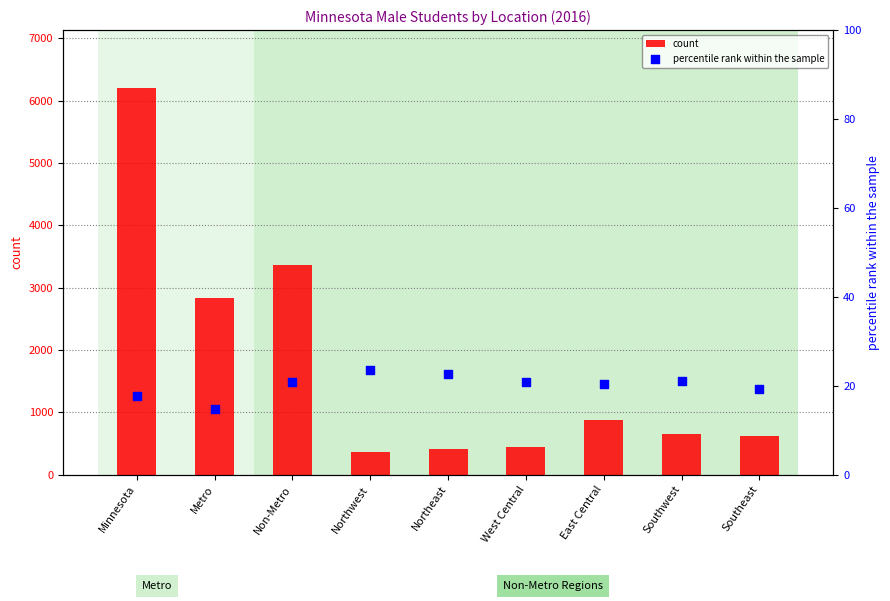

At which category is the sum across all series the highest?

Minnesota